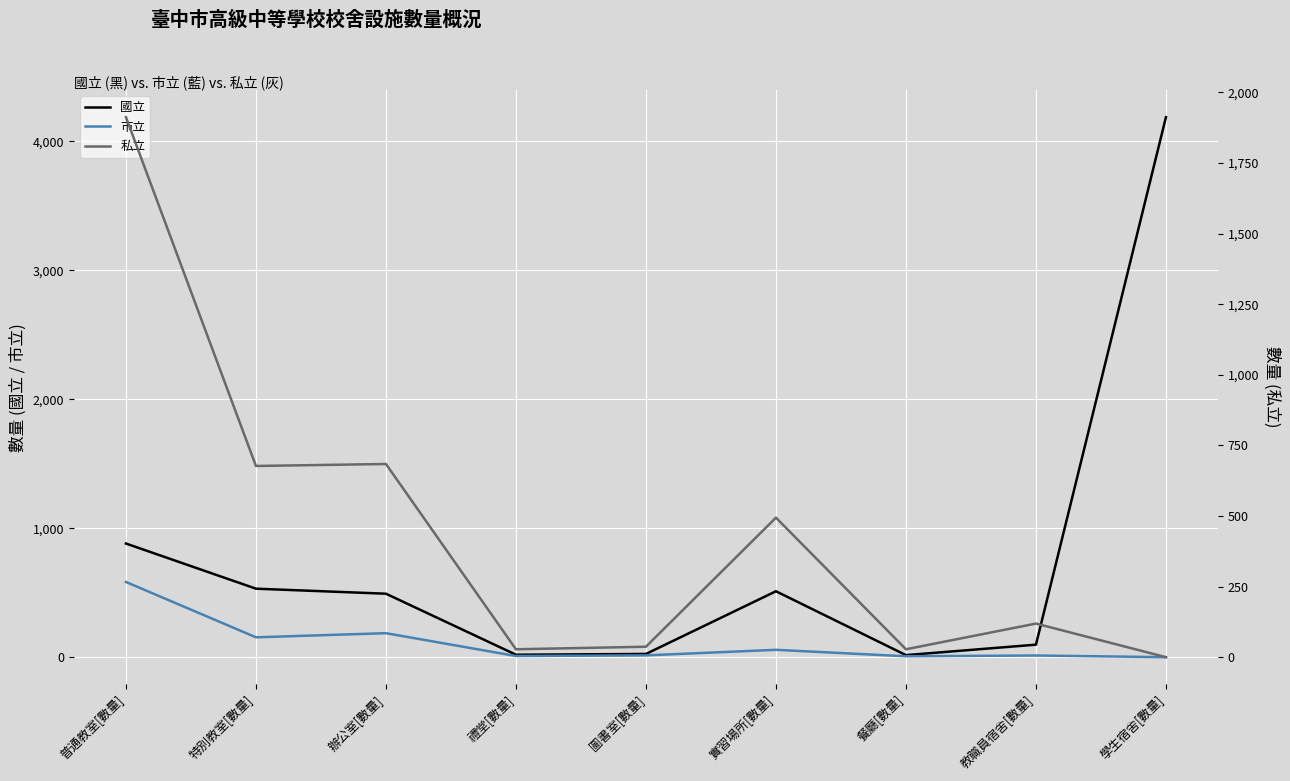

True or false: 國立 and 市立 cross at least once.

False